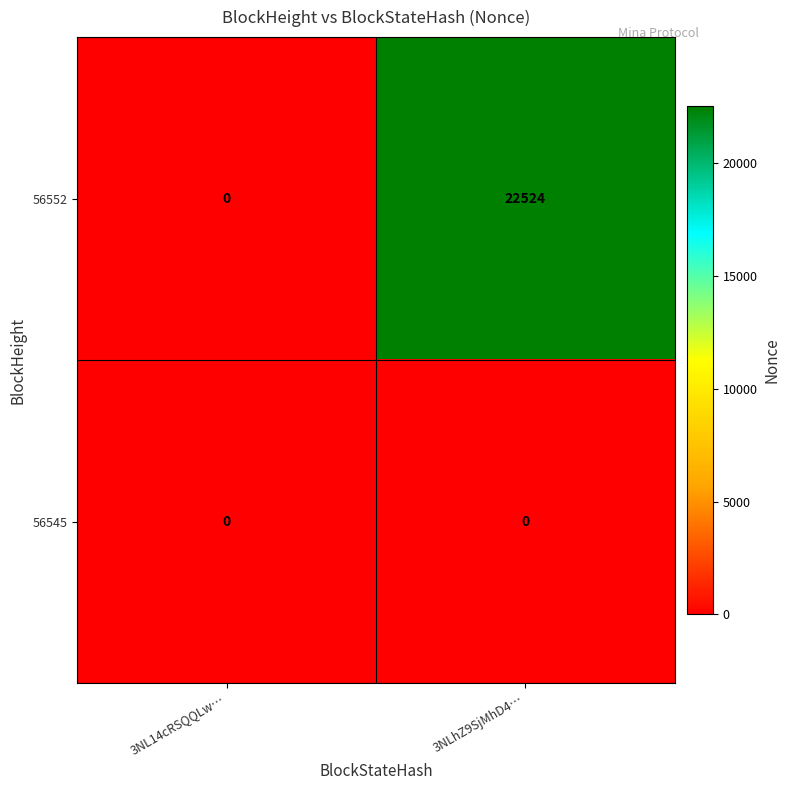

Reading right to left, extract all data points from this chart.

56552: 3NLhZ9SjMhD4…=22524	3NL14cRSQQLw…=0
56545: 3NLhZ9SjMhD4…=0	3NL14cRSQQLw…=0